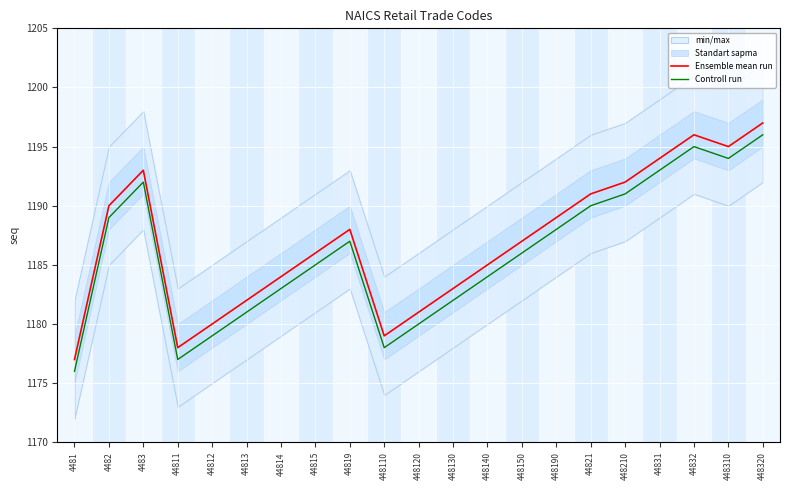

True or false: Ensemble mean run and Controll run cross at least once.

False